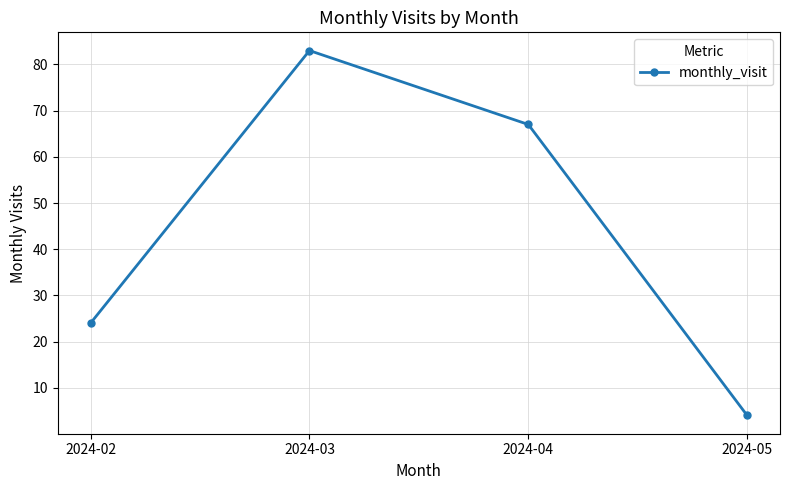

List the labels in order of value, largest first.

2024-03, 2024-04, 2024-02, 2024-05